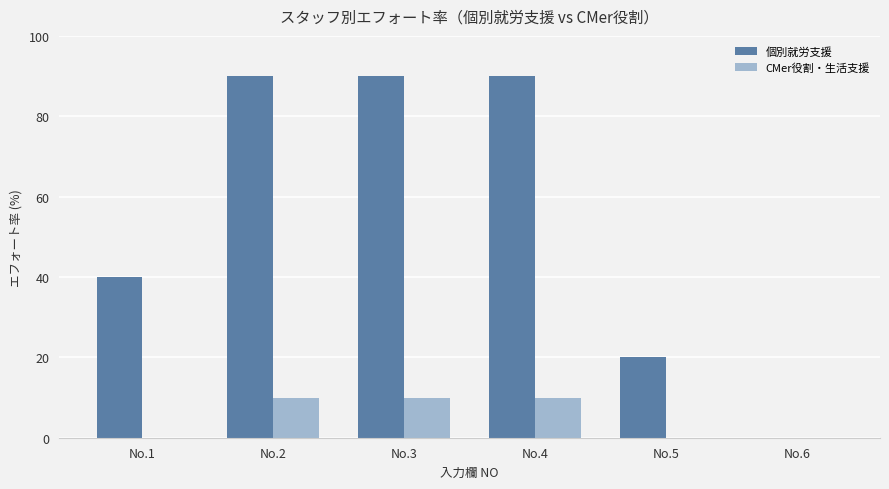

What value does the CMer役割・生活支援 series have at No.4?

10